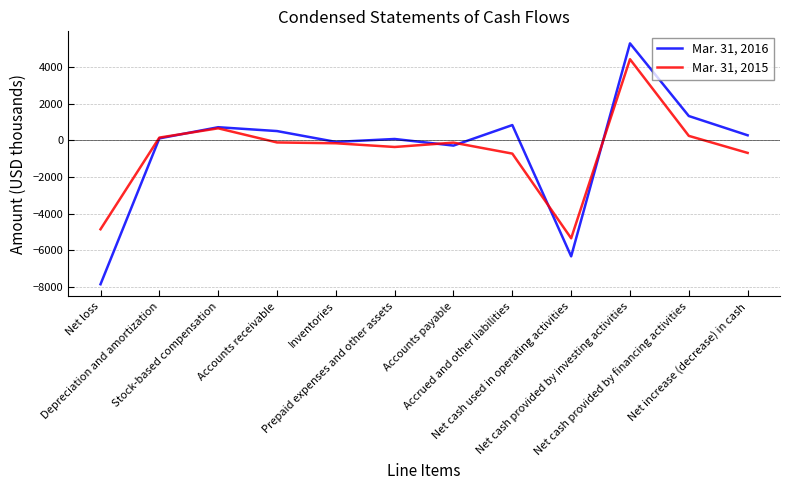

Which series has the largest total across all categories?

Mar. 31, 2016